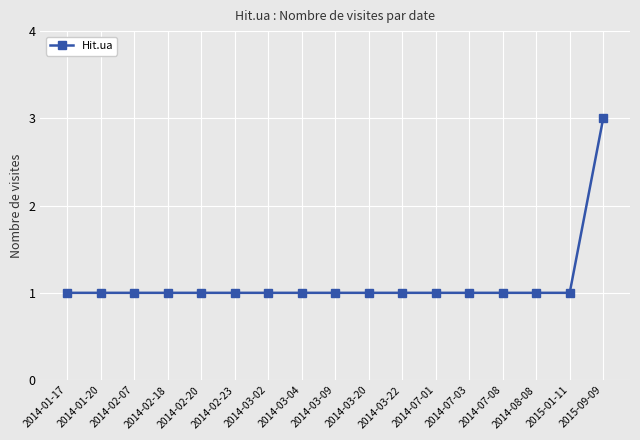

True or false: the data shows 2 at 2014-07-08.

False